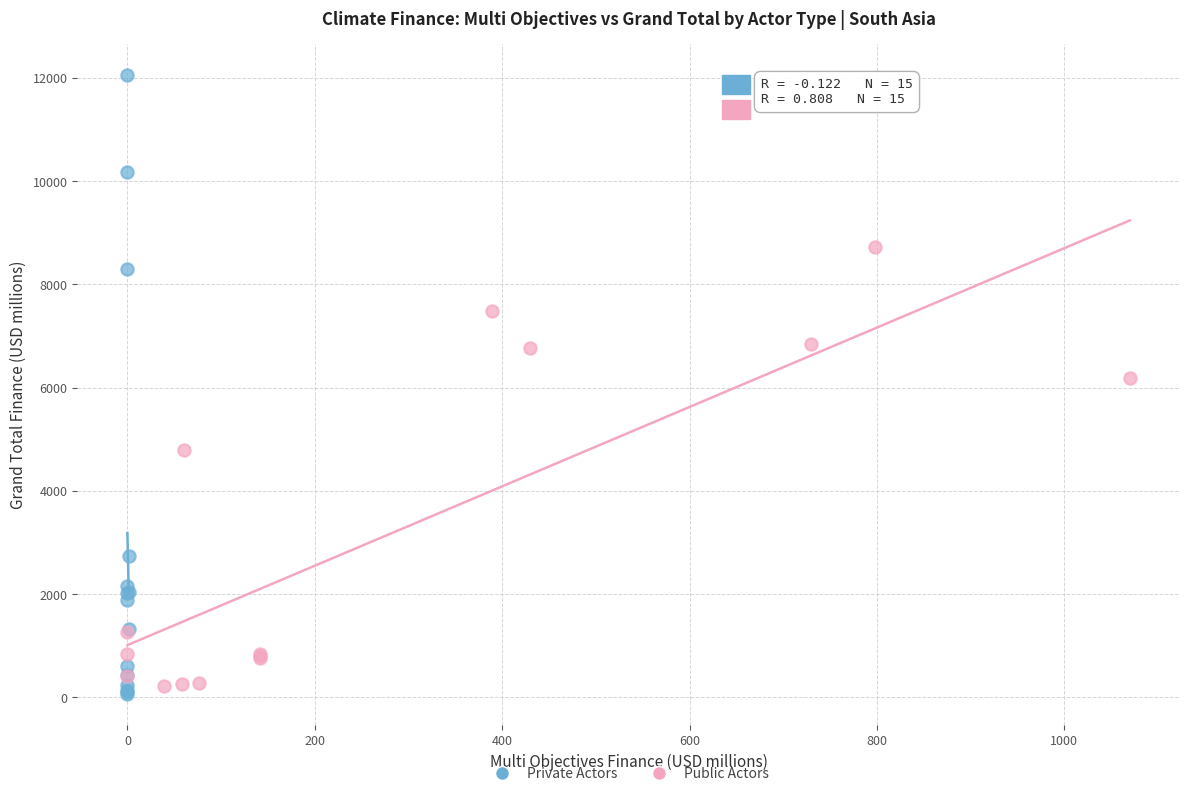

Which series reaches the maximum Y coordinate?

Private Actors